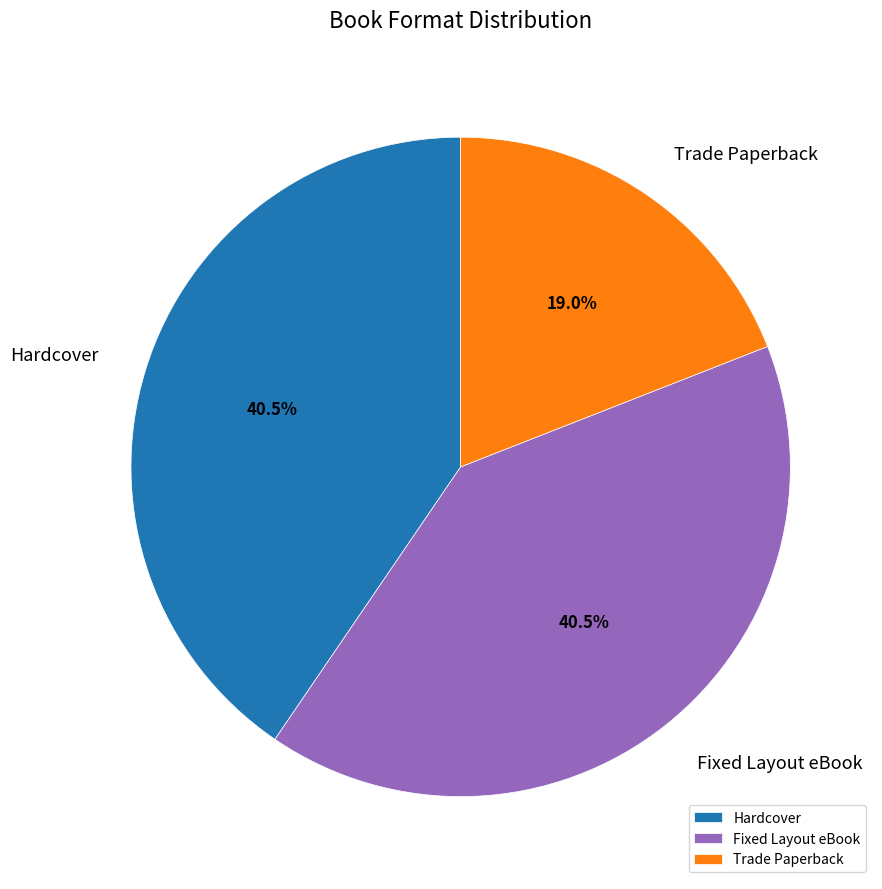

What percentage is NOT represented by Trade Paperback?

81.0%